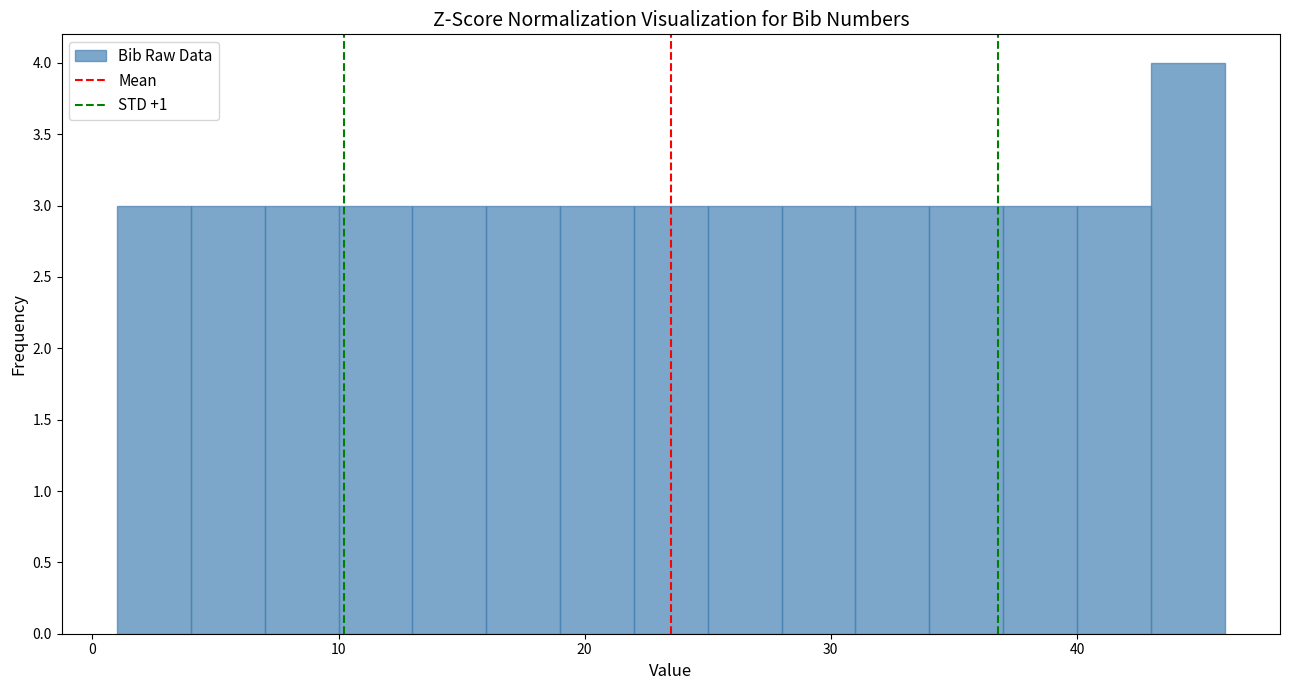

Read against the x-axis, roughly where is the centre of the tallest bar?

45